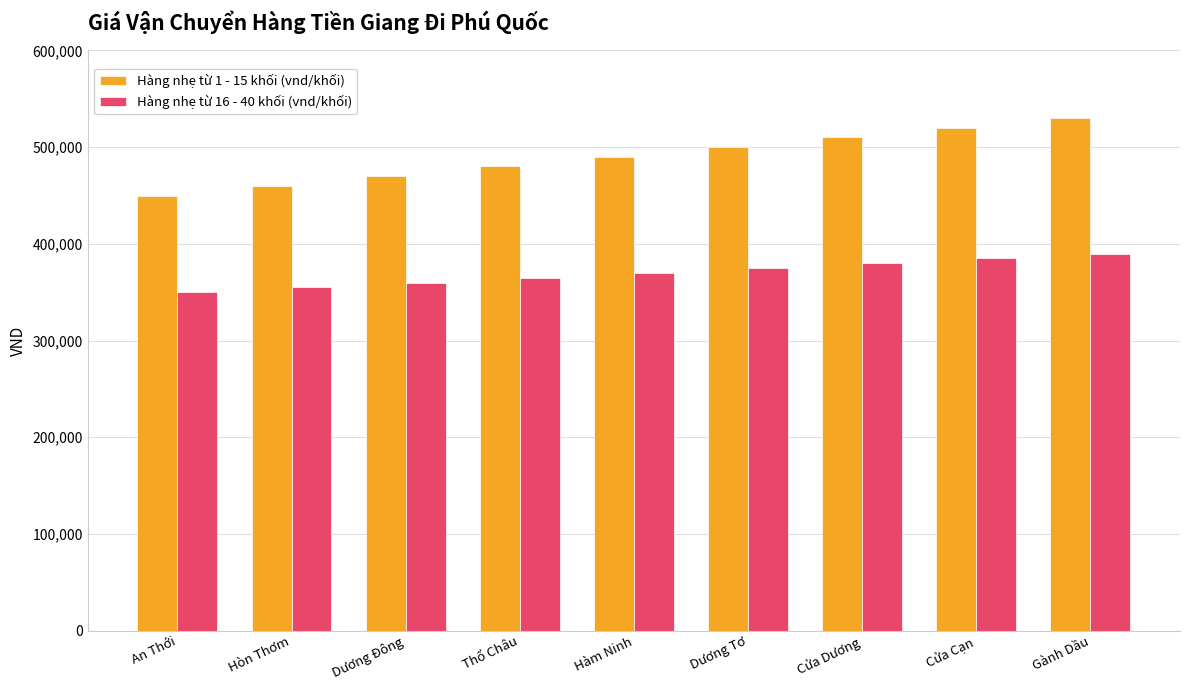

What are all the series names shown in the legend?

Hàng nhẹ từ 1 - 15 khối (vnd/khối), Hàng nhẹ từ 16 - 40 khối (vnd/khối)